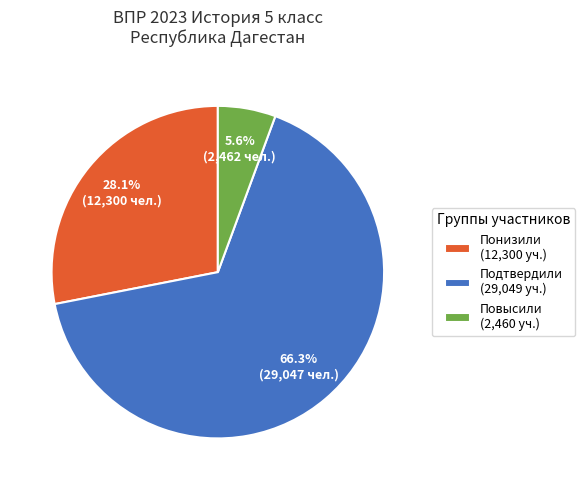

Does Повысили account for over 50% of the chart?

No